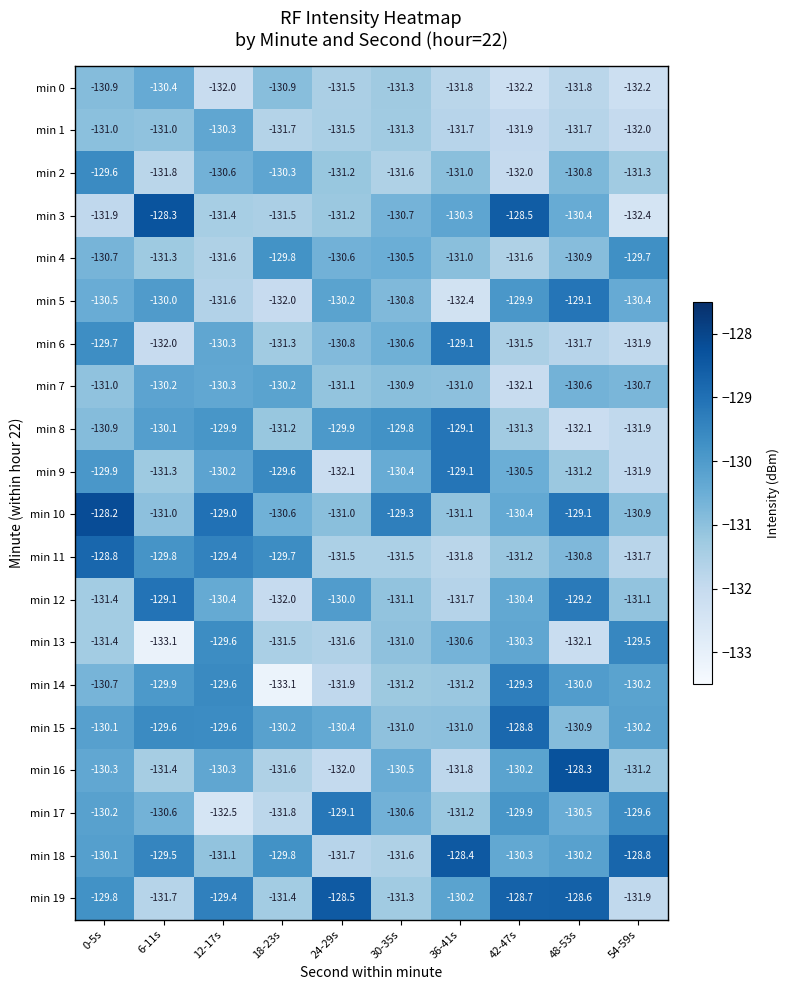

Which label corresponds to the largest value in the chart?

0-5s